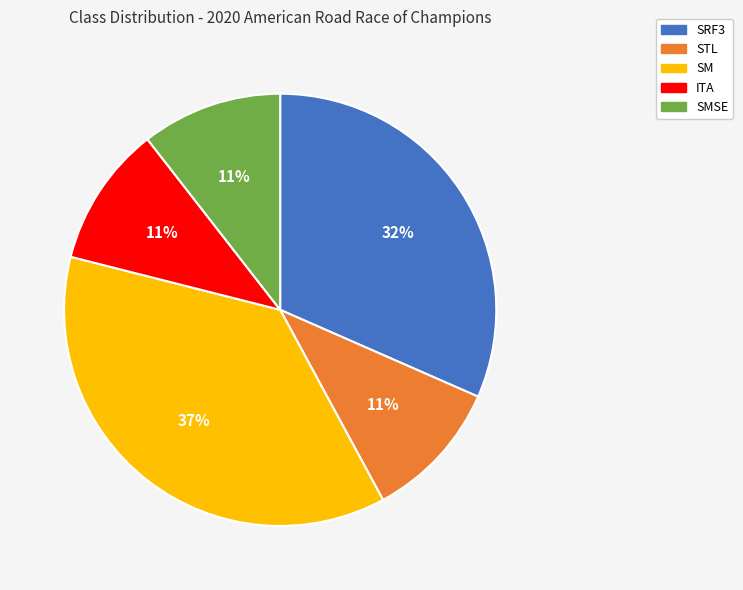

To the nearest percent, what is the average slice percentage?

20%